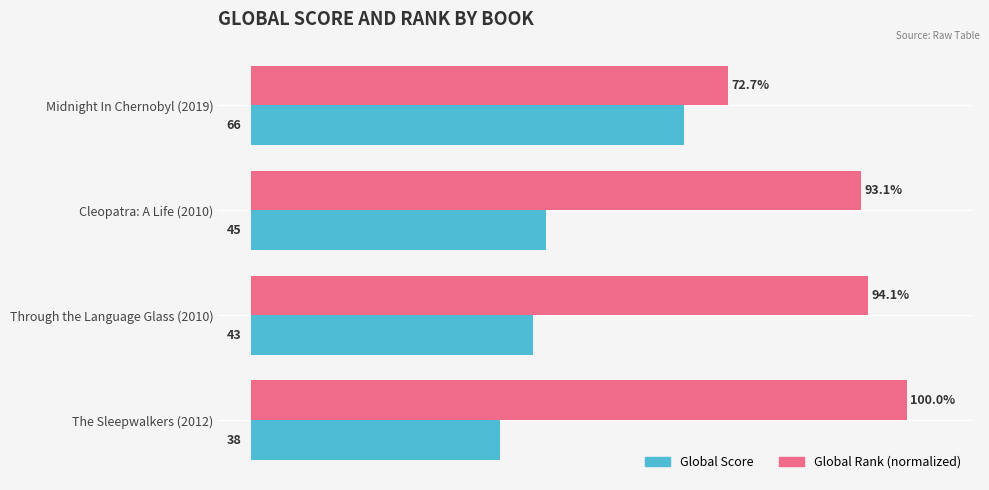

Which series has the widest spread of values?

Global Score